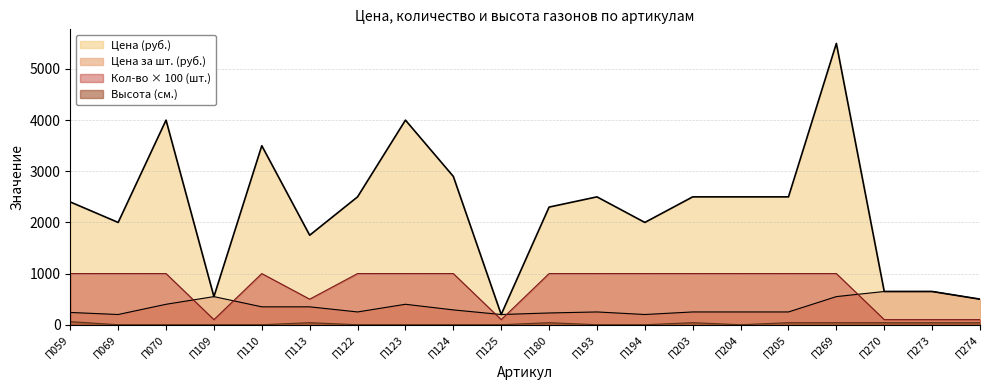

At which label does Цена за шт. (руб.) first exceed 290?

П070